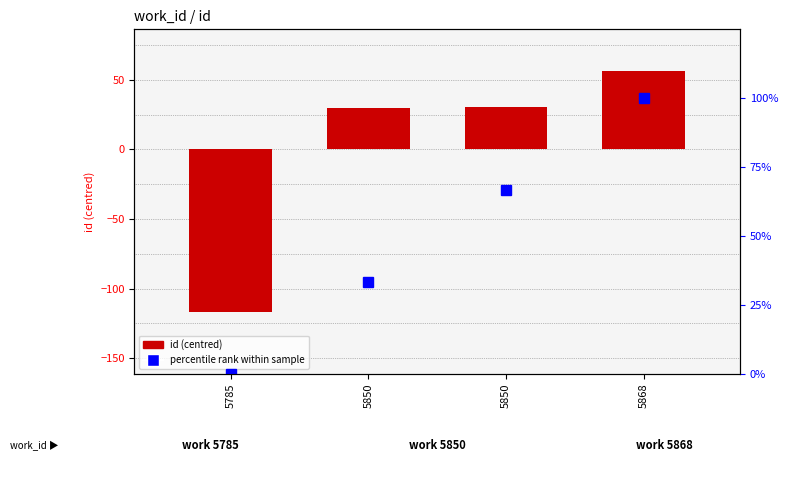

Does the chart contain stacked bars?

No